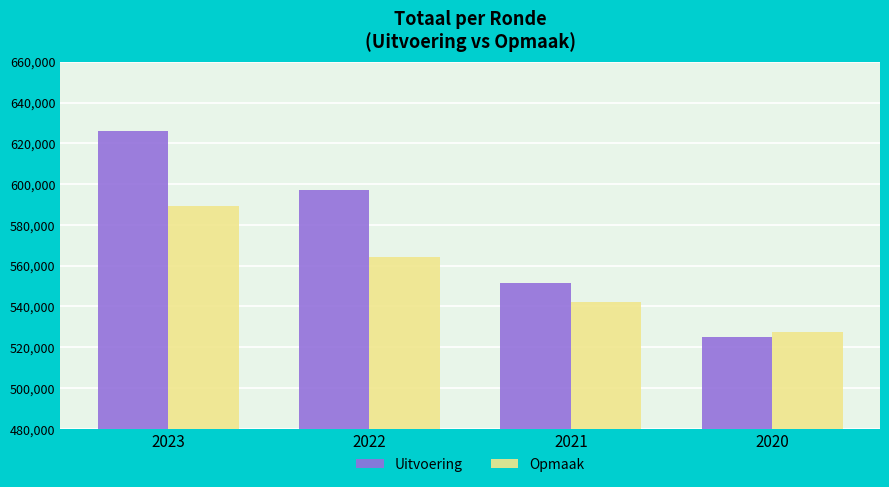

At how many categories does at least one series exceed 587794?

2